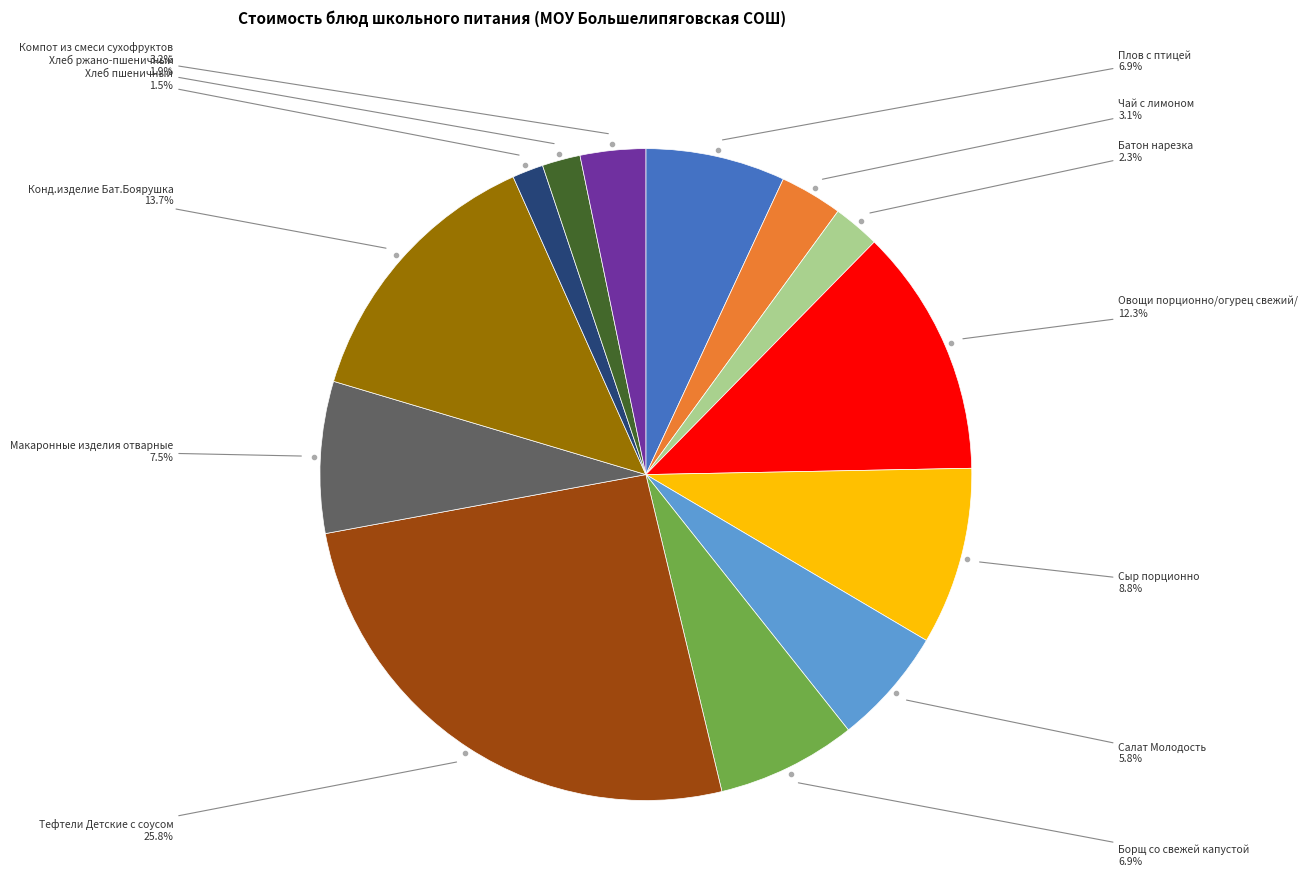

Is there a majority slice in this chart?

No